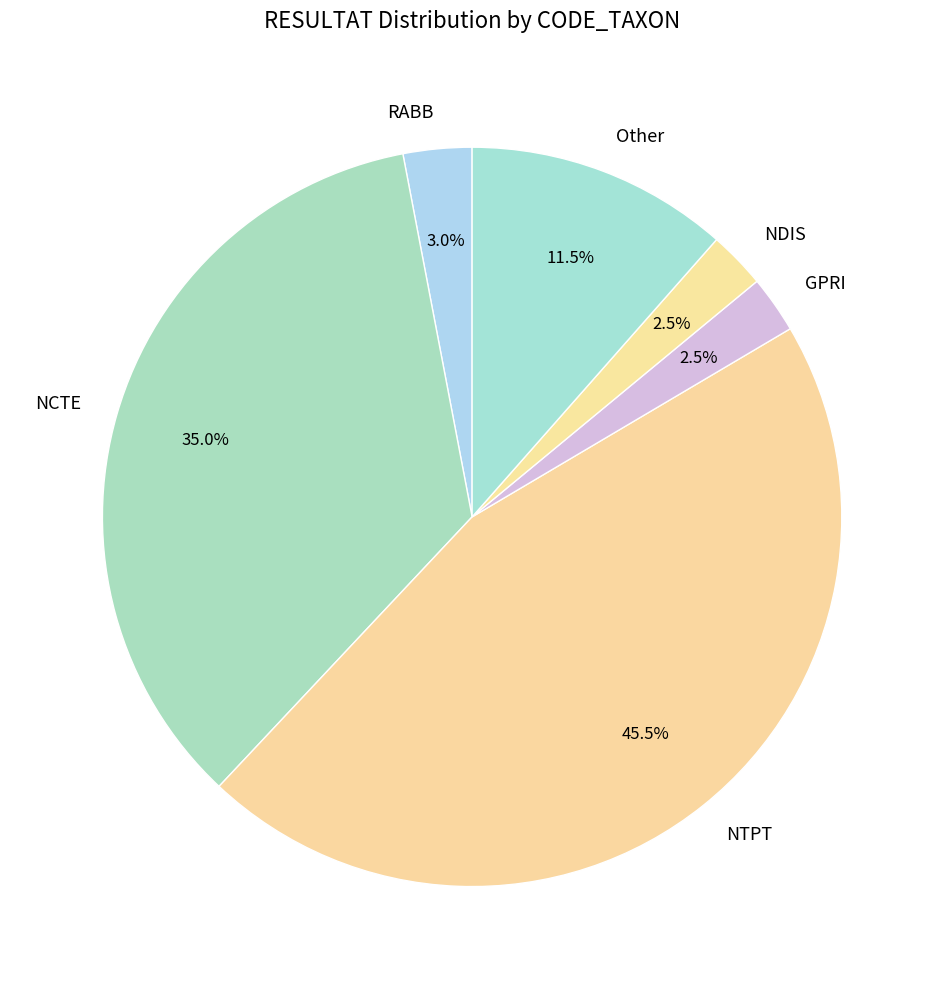

What is the largest slice in the pie chart?

NTPT